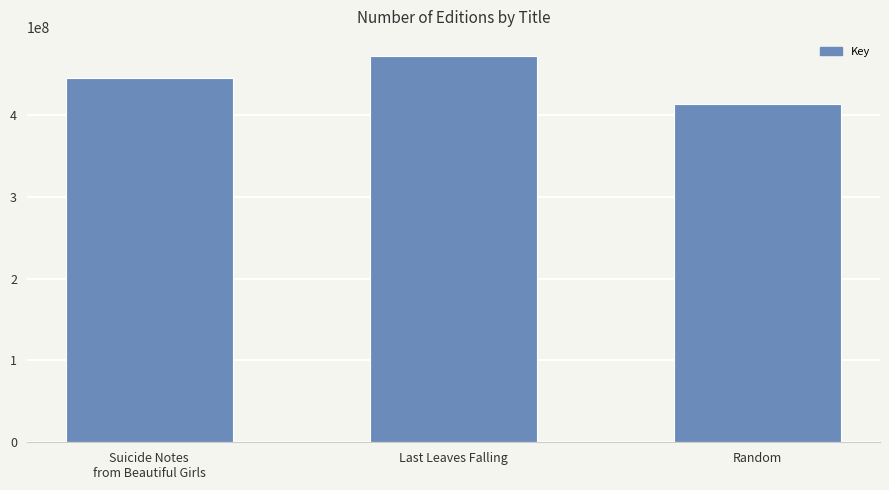

Count the number of data series in this chart.

1